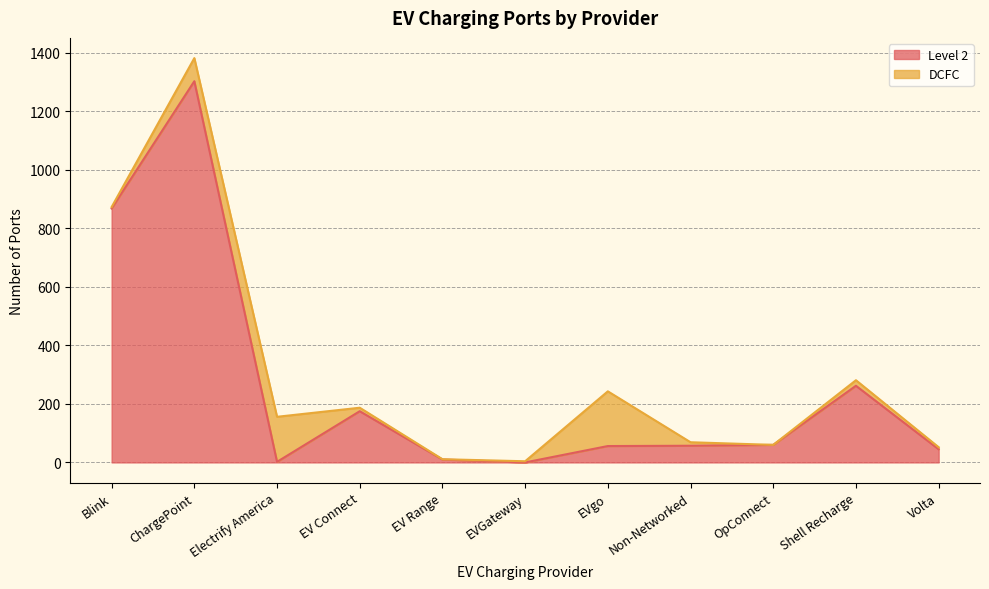

Is it true that the value at ChargePoint is 1303?

True